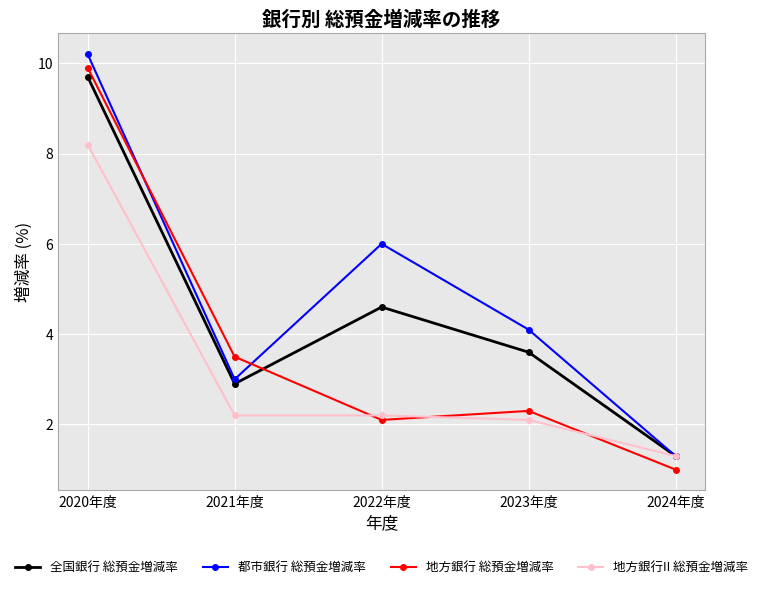

What is the spread (max minus min) of values at 2020年度?

2.0